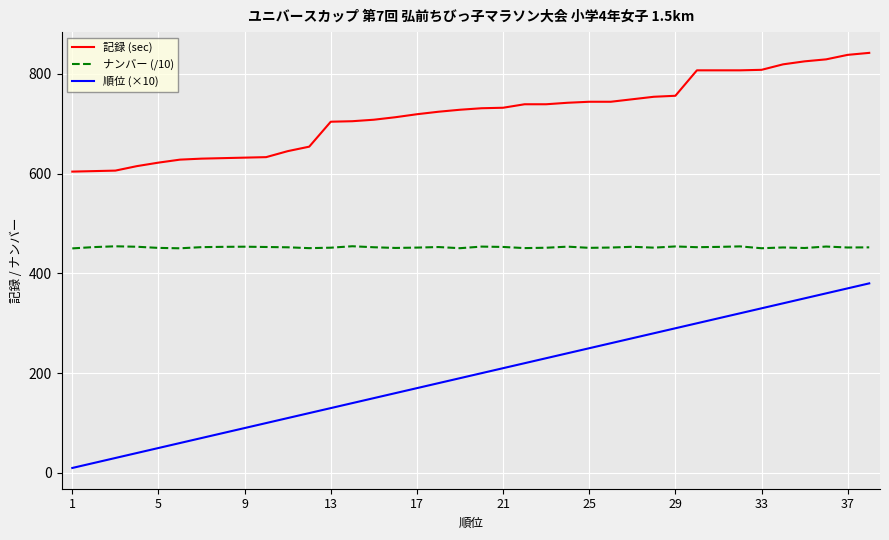

True or false: 順位 (×10) and 記録 (sec) cross at least once.

False